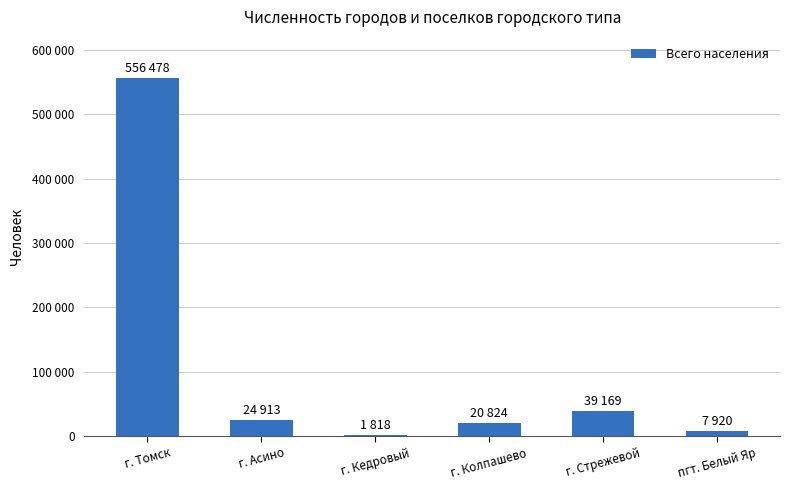

Reading left to right, extract all data points from this chart.

556478	24913	1818	20824	39169	7920